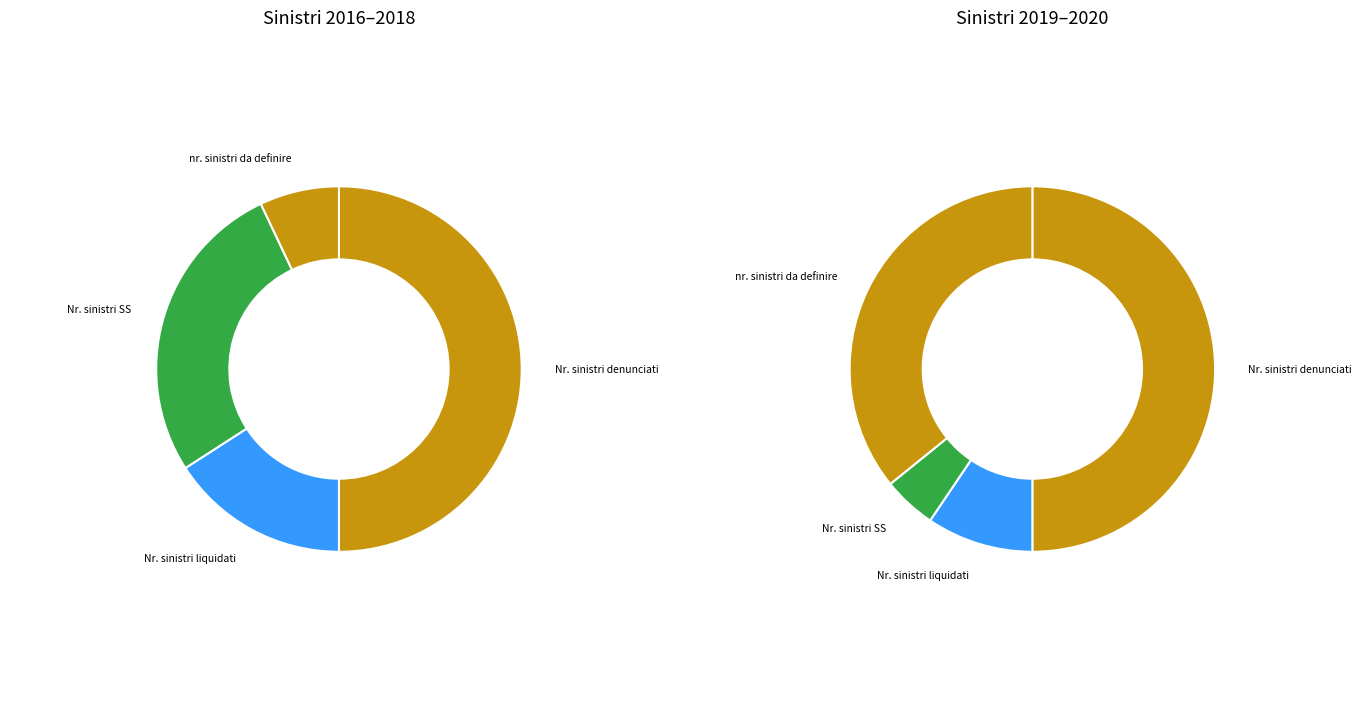

To the nearest percent, what is the difference between the largest and smallest slice percentages?

41%